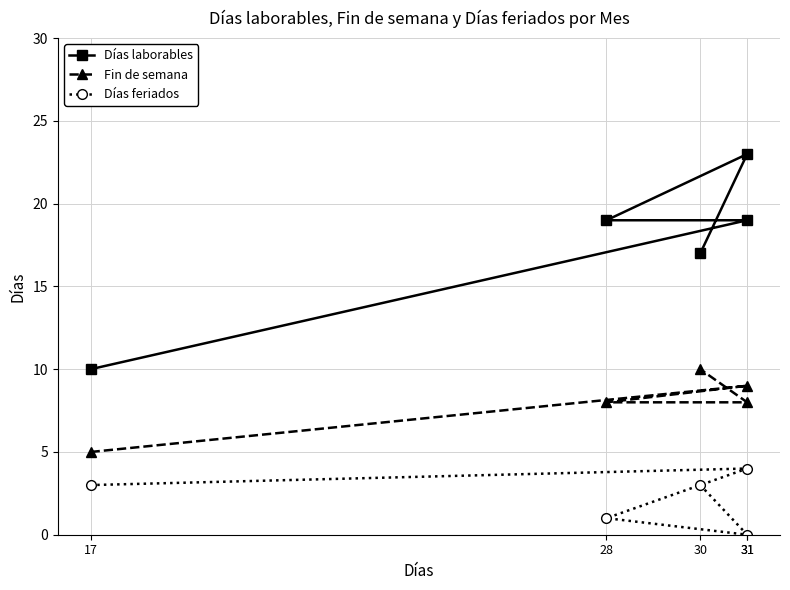

What is the value of the Días feriados point at the 2nd from the left?

4